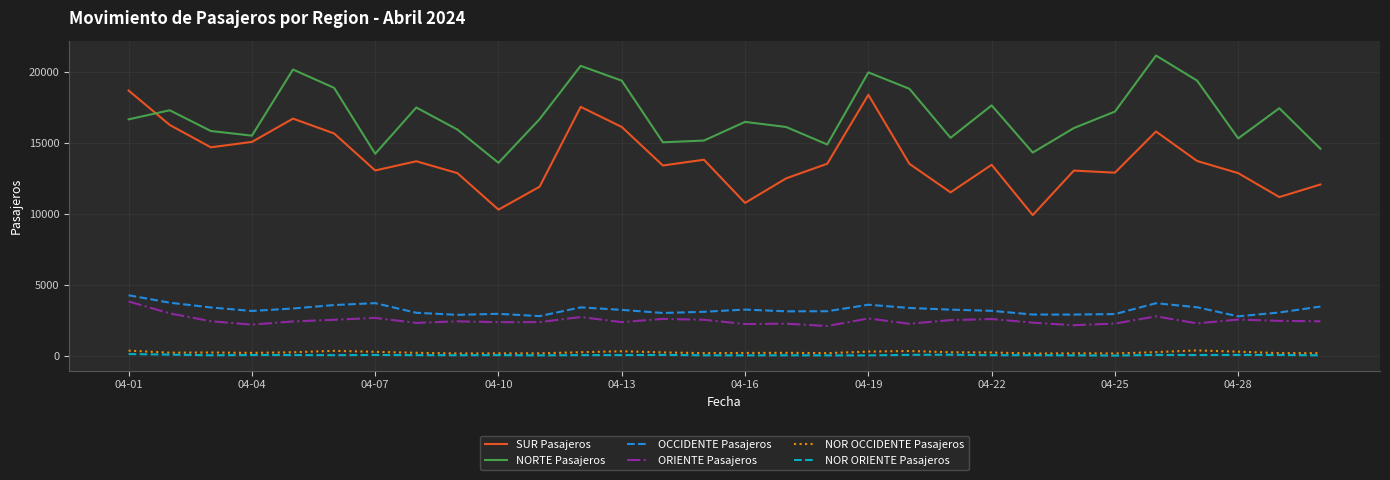

What is the greatest value displayed?

21129